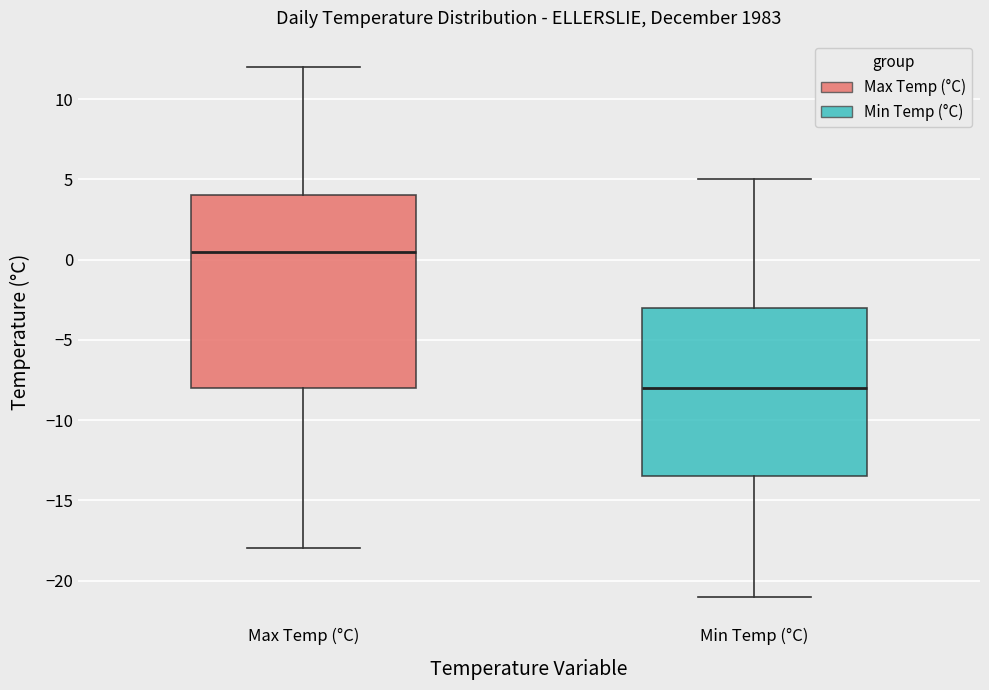

Which box has the lowest median line?

Min Temp (°C)